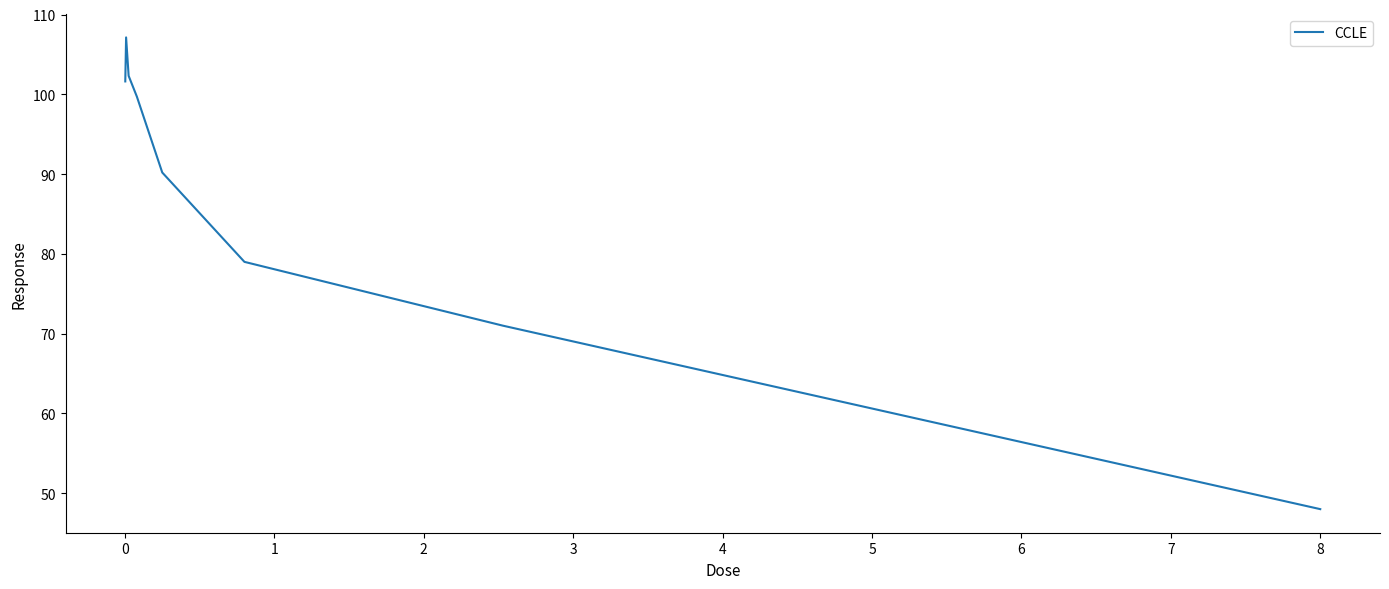

True or false: the data has more than 2 interior local peaks.

False